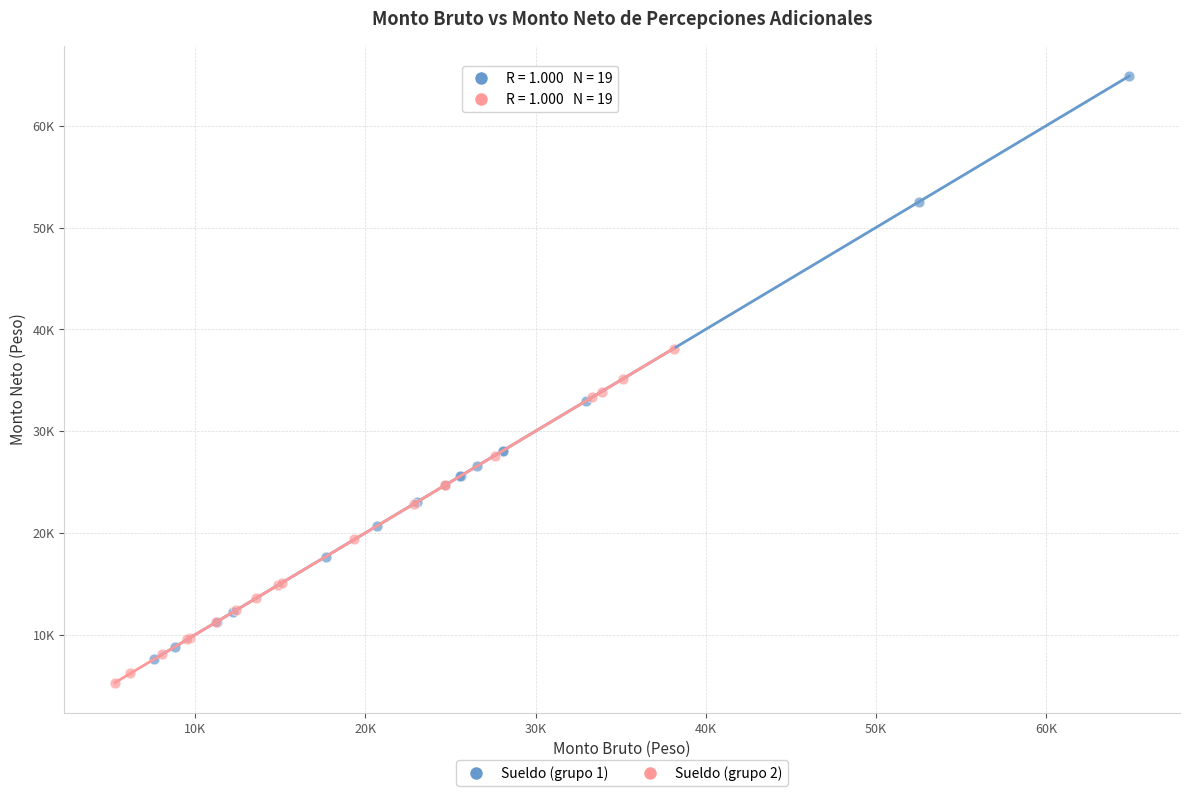

What are all the series names shown in the legend?

Sueldo (grupo 1), Sueldo (grupo 2)